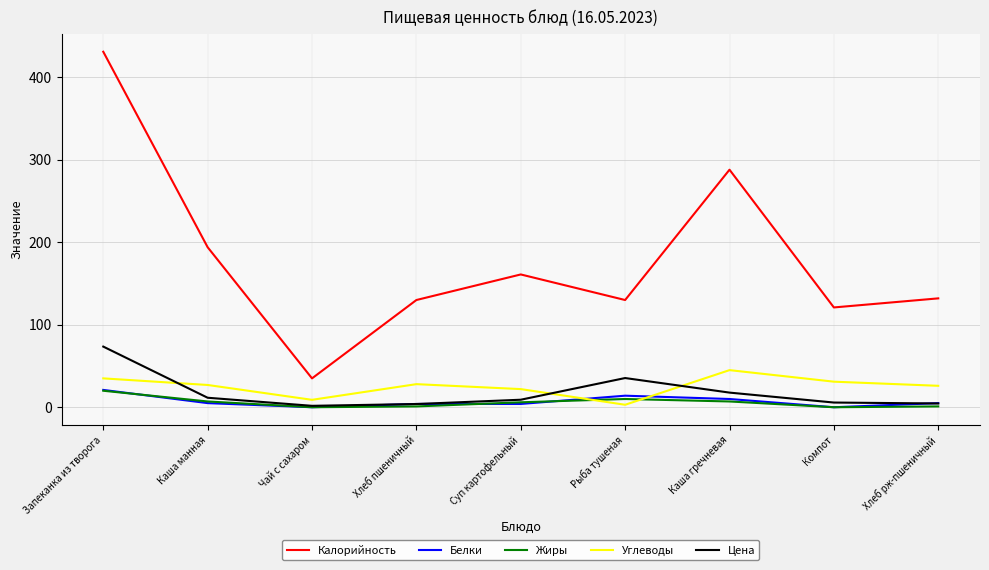

What is the total value across all series at Каша гречневая?

367.8